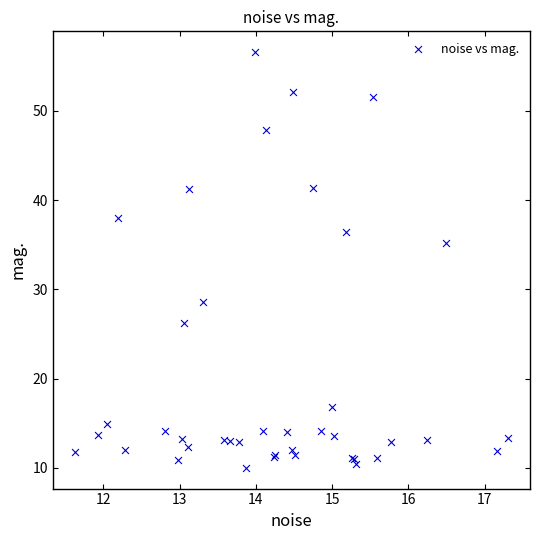

What Y value in the scatter plot is closest to 33?

35.2